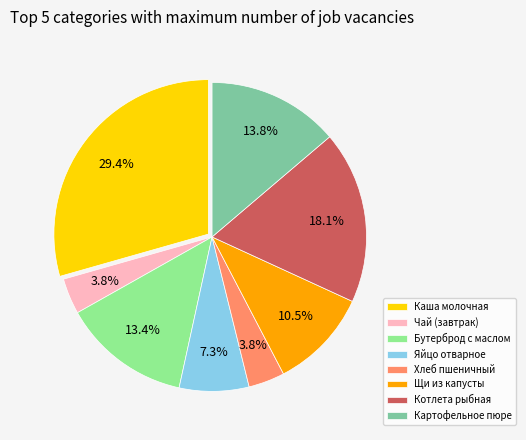

Which has a higher value, Каша молочная or Картофельное пюре?

Каша молочная